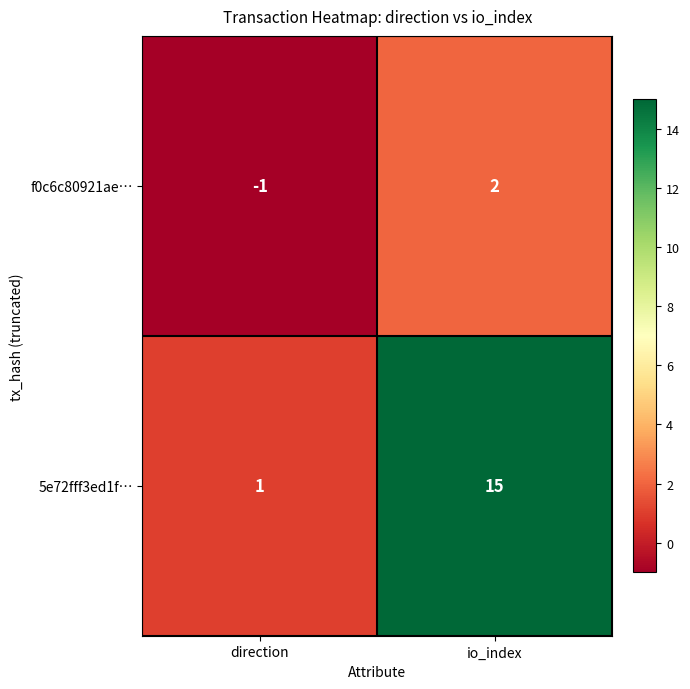

Reading left to right, what are all the values shown in this chart?

f0c6c80921ae…: direction=-1	io_index=2
5e72fff3ed1f…: direction=1	io_index=15